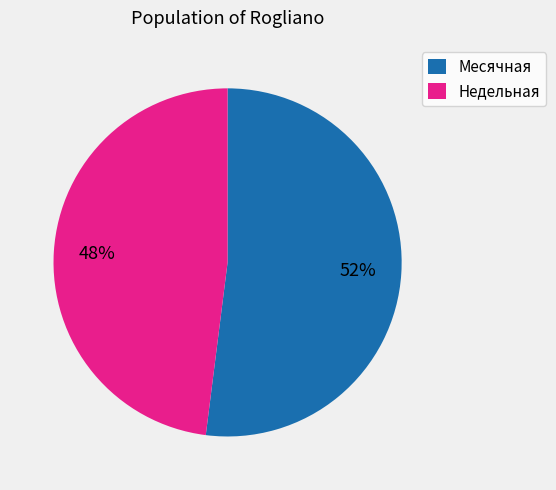

Rank the categories by value from highest to lowest.

Месячная, Недельная